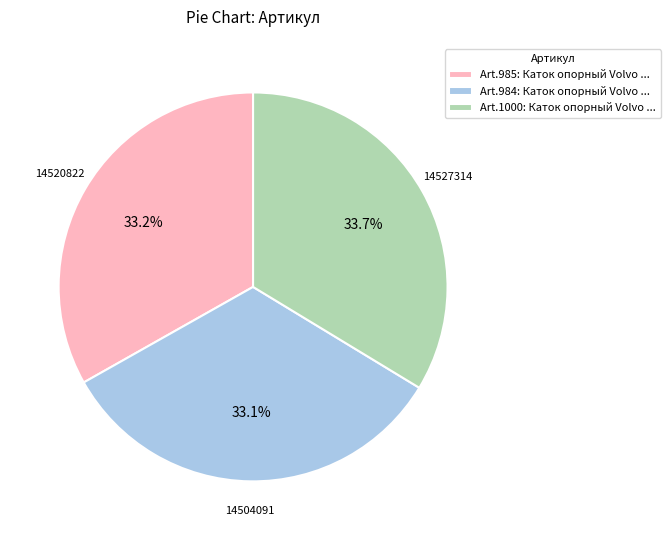

Which category has the biggest portion of the pie?

Art.1000: Каток опорный Volvo ...